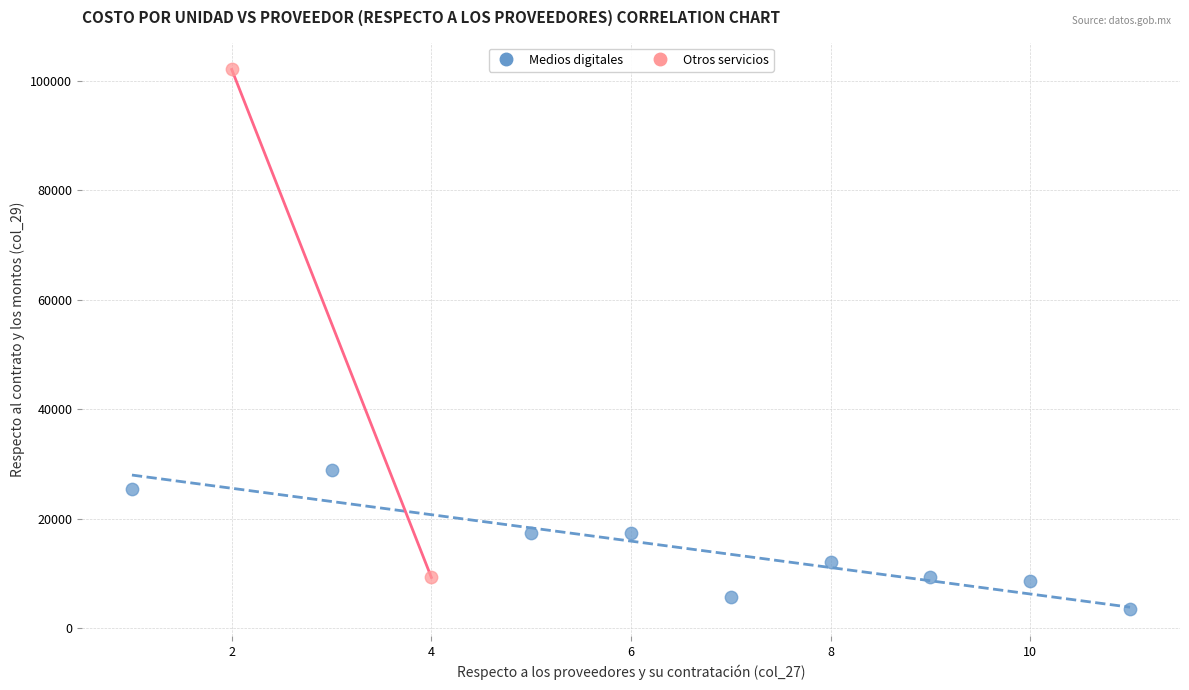

Which series contains the highest Y value?

Otros servicios